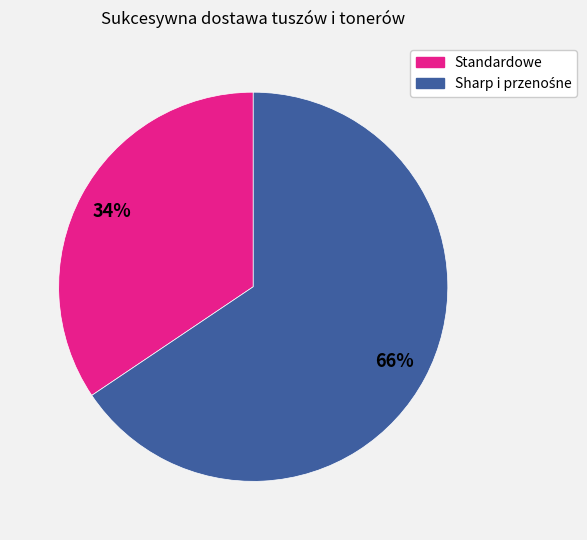

To the nearest percent, what is the average slice percentage?

50%